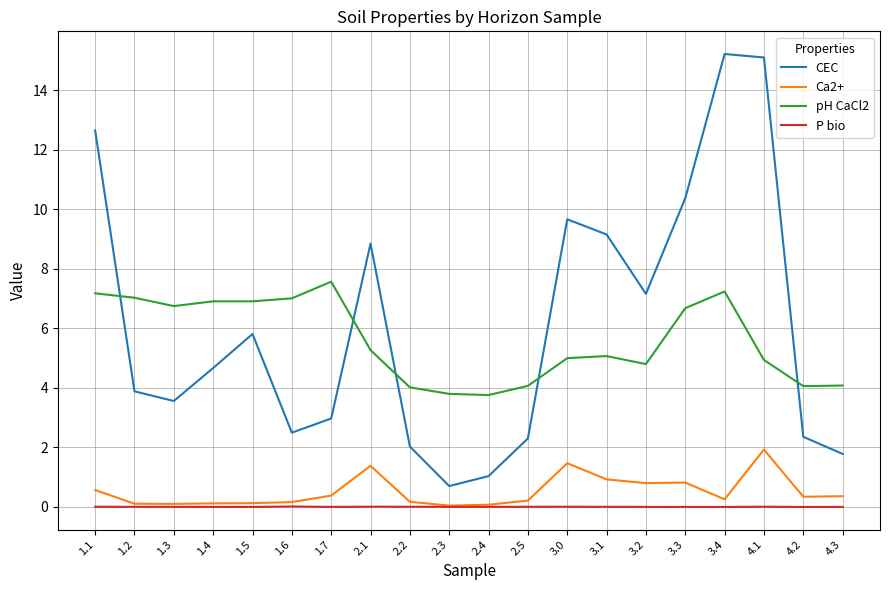

What is the greatest value displayed?

15.2